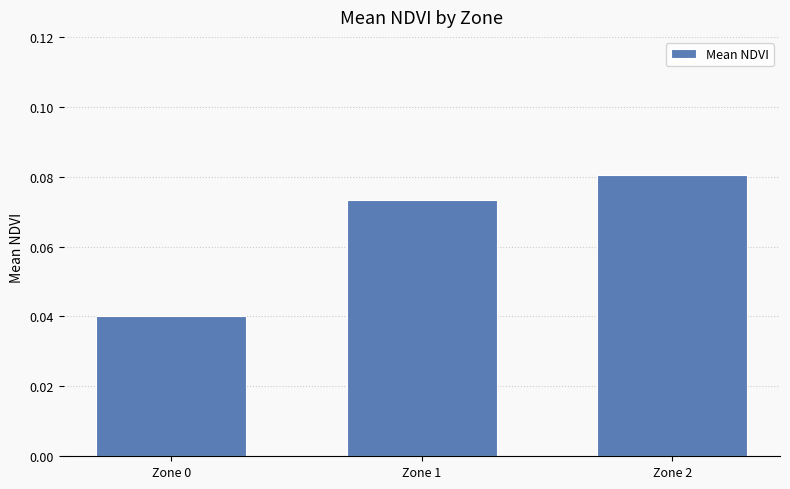

Which label corresponds to the largest value in the chart?

Zone 2